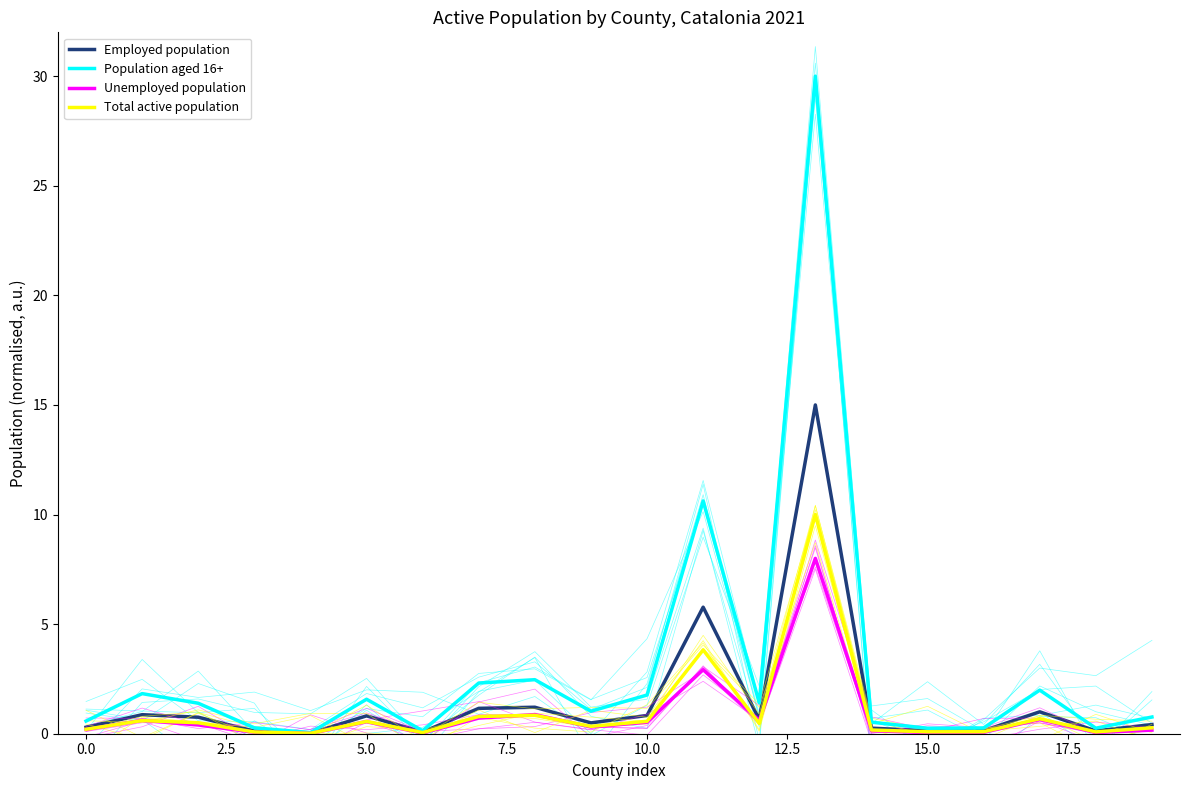

Is the value of Total active population at 19 greater than the value of Population aged 16+ at 17?

No